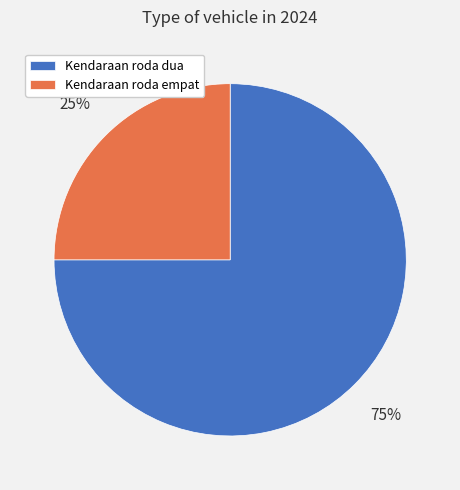

What percentage is the Kendaraan roda empat slice, to the nearest percent?

25%